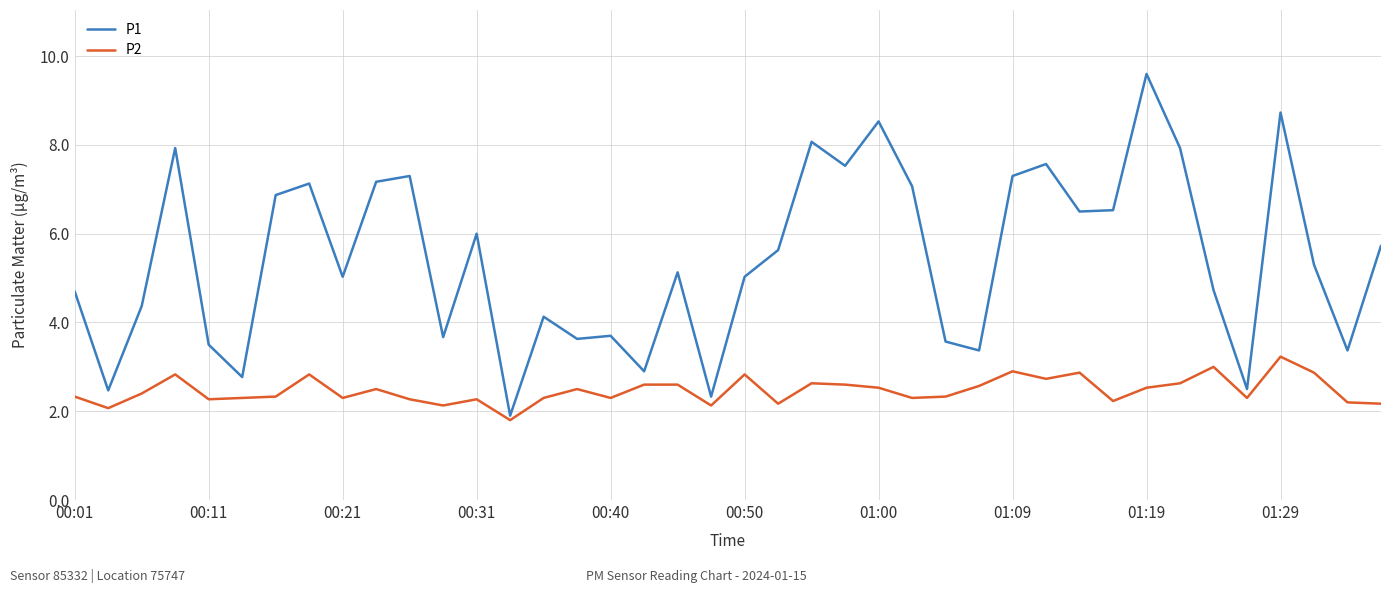

Which series has the widest spread of values?

P1